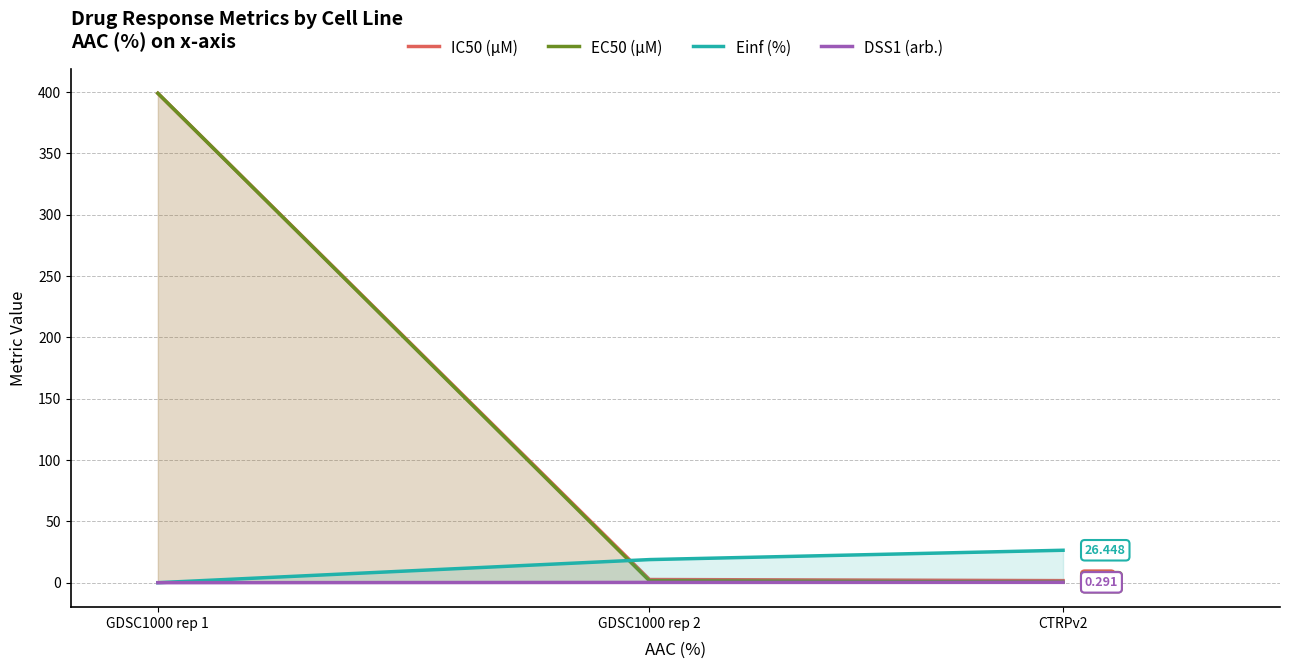

Reading left to right, extract all data points from this chart.

IC50 (µM): GDSC1000 rep 1=399.0	GDSC1000 rep 2=2.6	CTRPv2=1.7
EC50 (µM): GDSC1000 rep 1=399.0	GDSC1000 rep 2=1.5	CTRPv2=0.5
Einf (%): GDSC1000 rep 1=0.0	GDSC1000 rep 2=18.8	CTRPv2=26.4
DSS1 (arb.): GDSC1000 rep 1=0.0	GDSC1000 rep 2=0.2	CTRPv2=0.3